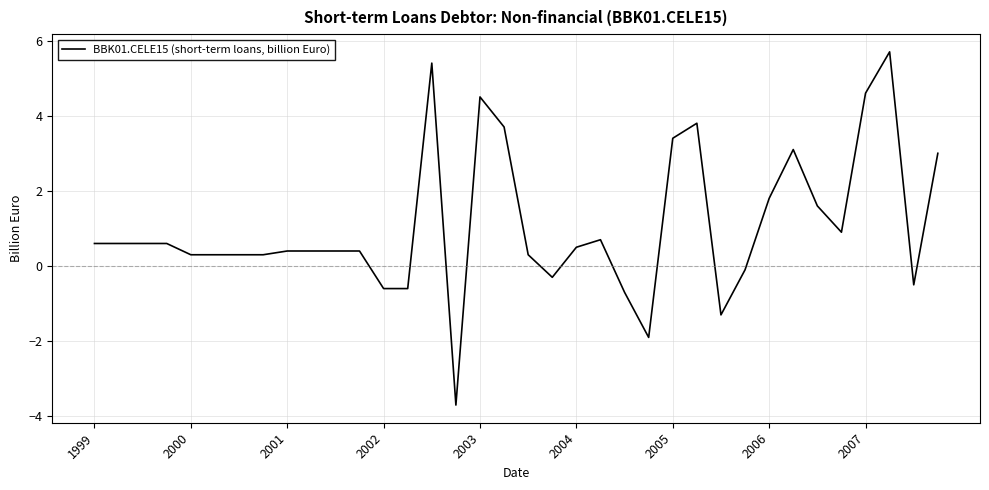

What is the greatest value displayed?

5.7